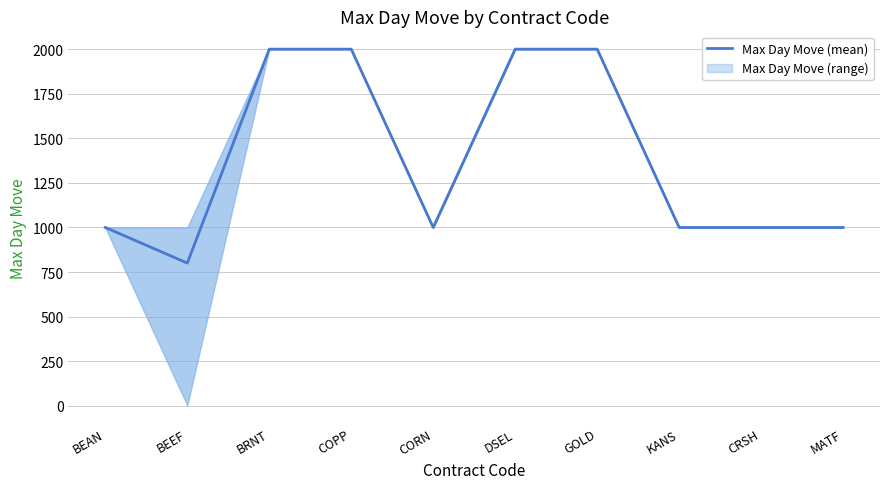

What is the difference between the second highest and minimum values?

1199.6